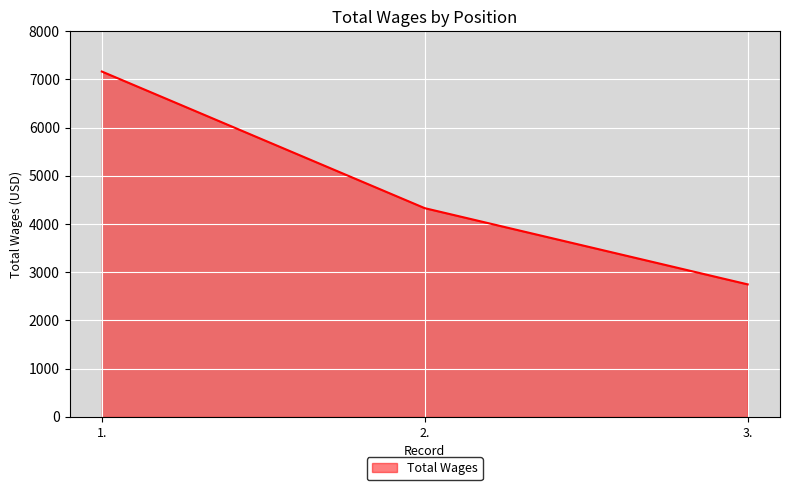

Count the values in the range 2748 to 7164.

3